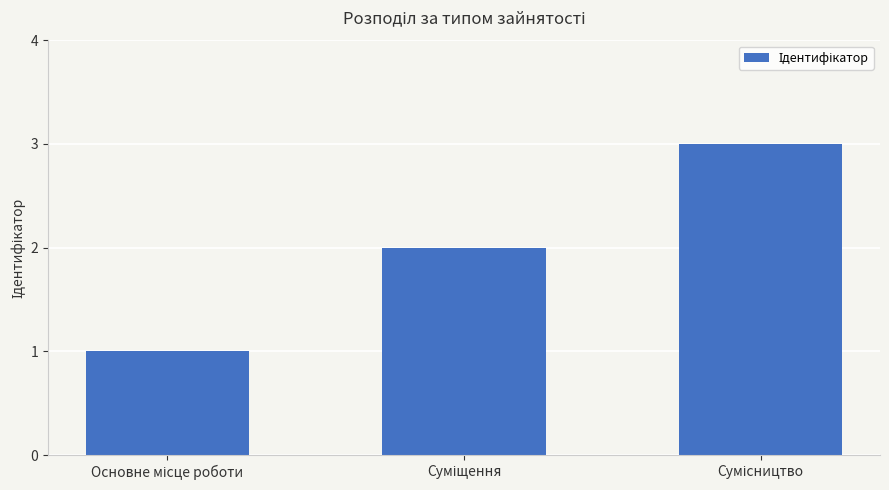

What is the maximum value shown in the chart?

3